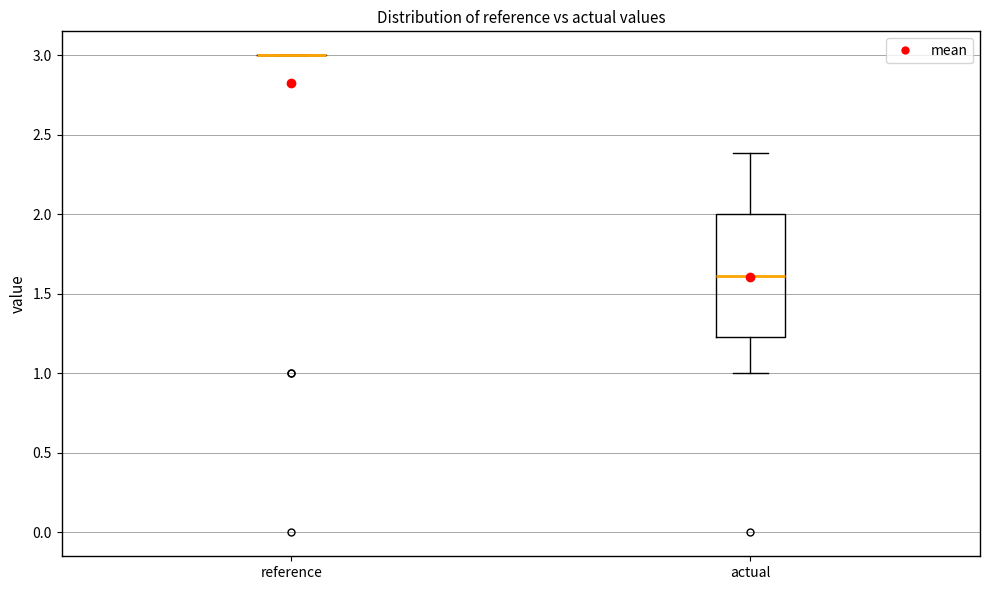

Where is the upper edge of the box for actual on the y-axis? The values are not printed on the chart, so give them approximately, as read against the axis.

2.00